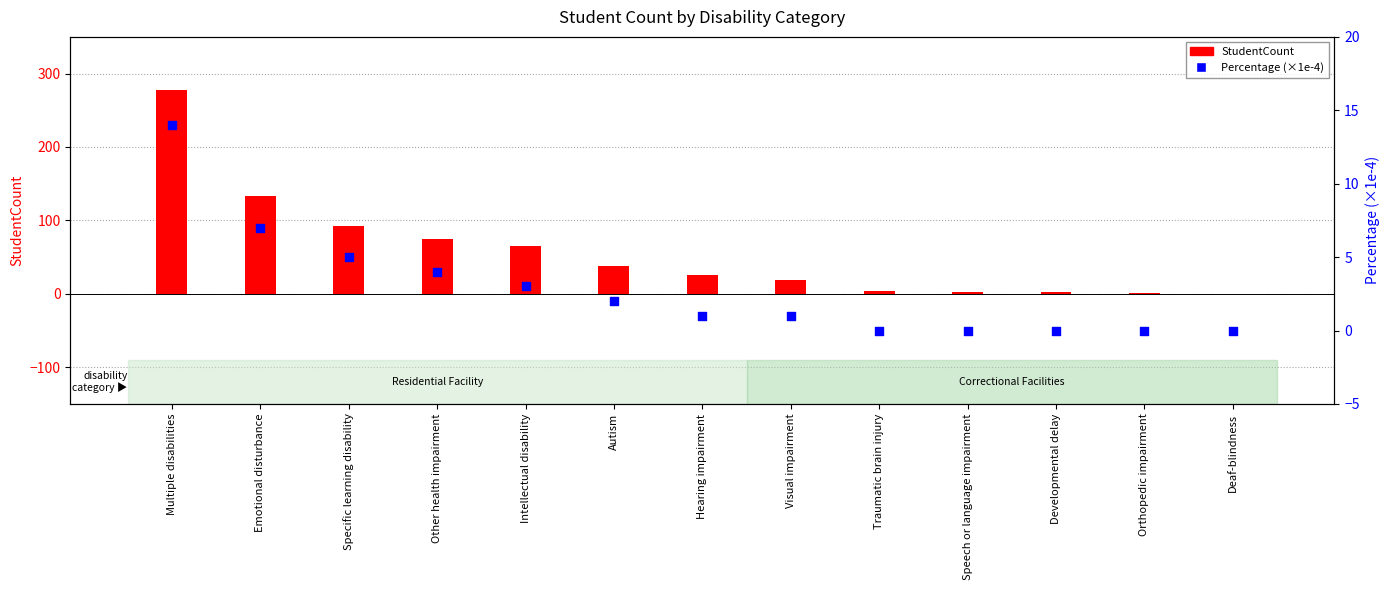

Which series contains the highest Y value?

StudentCount